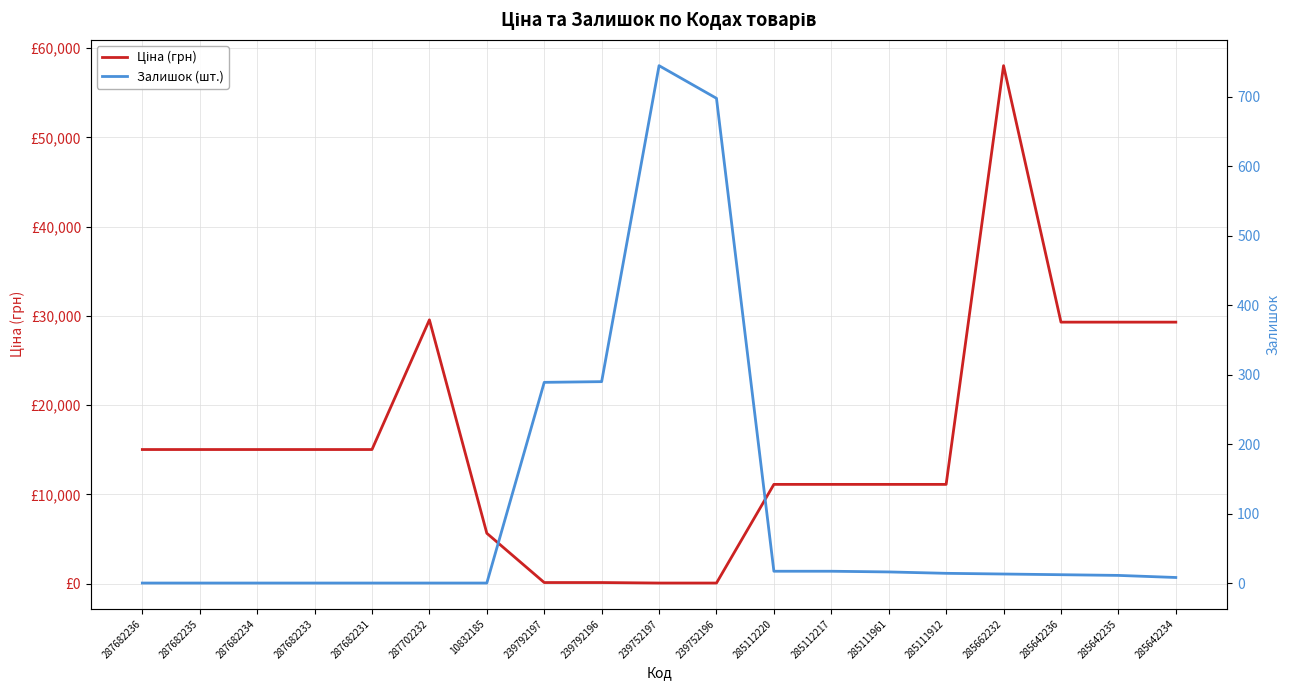

How many lines are shown in the chart?

2